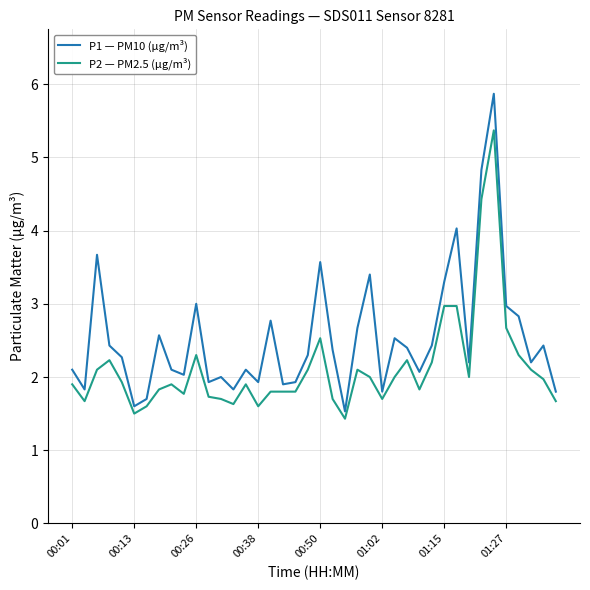

Which series has the largest total across all categories?

P1 — PM10 (µg/m³)